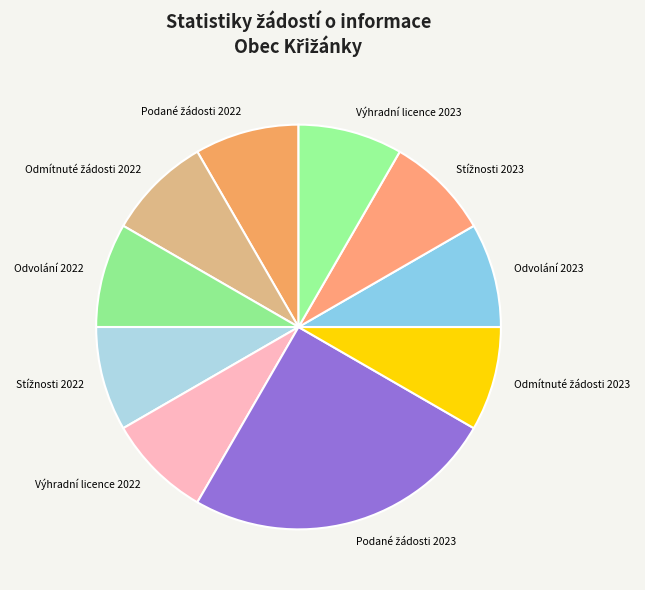

Does any single category account for the majority?

No